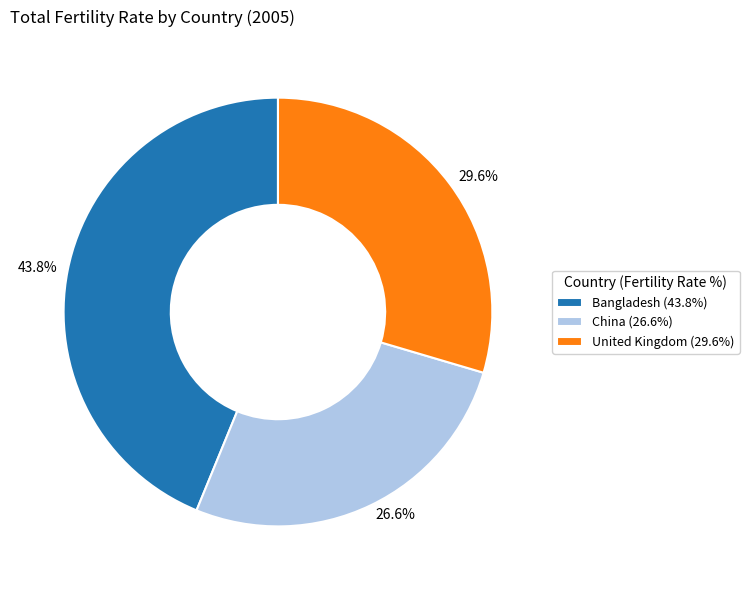

How many slices are in this pie chart?

3